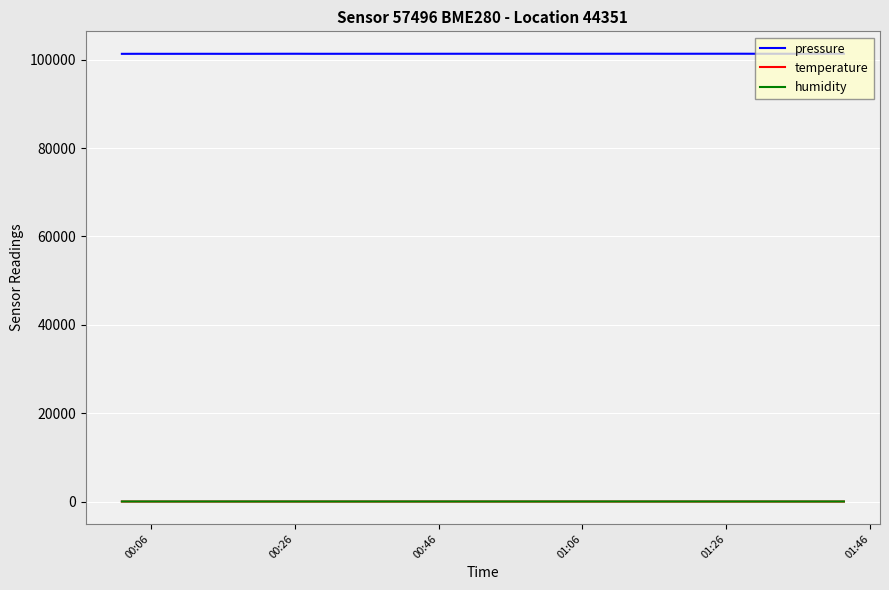

What are all the series names shown in the legend?

pressure, temperature, humidity